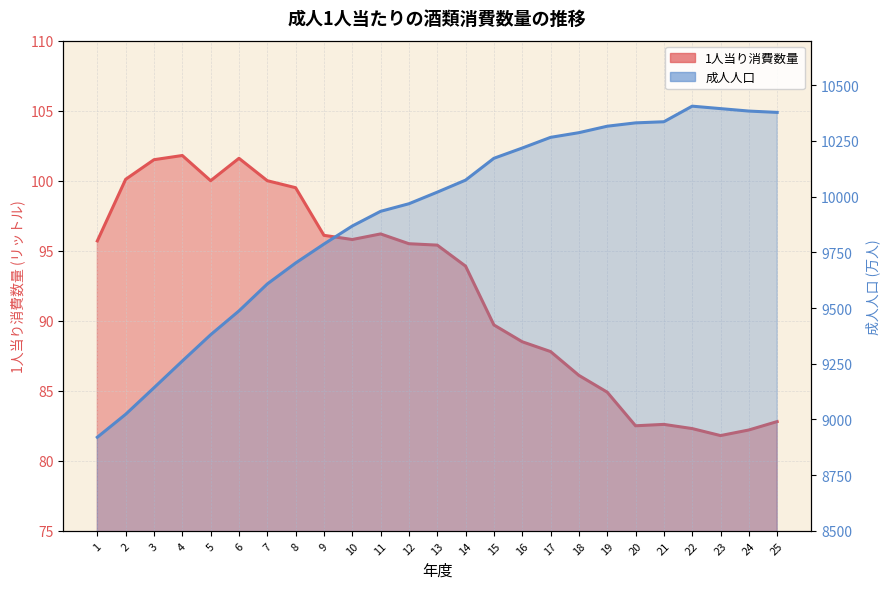

Reading left to right, what are all the values shown in this chart?

1人当り消費数量: 95.7	100.1	101.5	101.8	100.0	101.6	100.0	99.5	96.1	95.8	96.2	95.5	95.4	93.9	89.7	88.5	87.8	86.1	84.9	82.5	82.6	82.3	81.8	82.2	82.8
成人人口: 8920.0	9023.0	9142.0	9262.0	9380.0	9487.0	9608.0	9702.0	9787.0	9868.0	9934.0	9968.0	10020.0	10074.0	10172.0	10218.0	10266.0	10287.0	10316.0	10331.0	10336.0	10406.0	10395.0	10384.0	10378.0